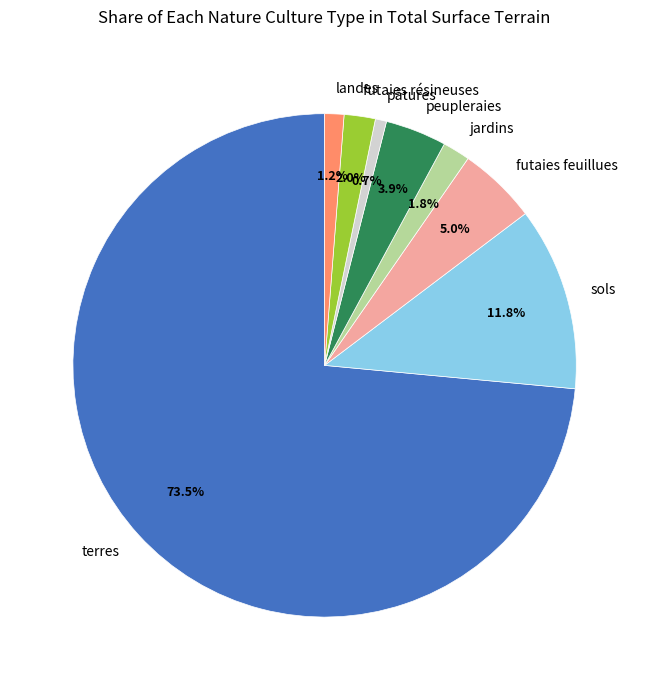

To the nearest percent, what is the average slice percentage?

12%